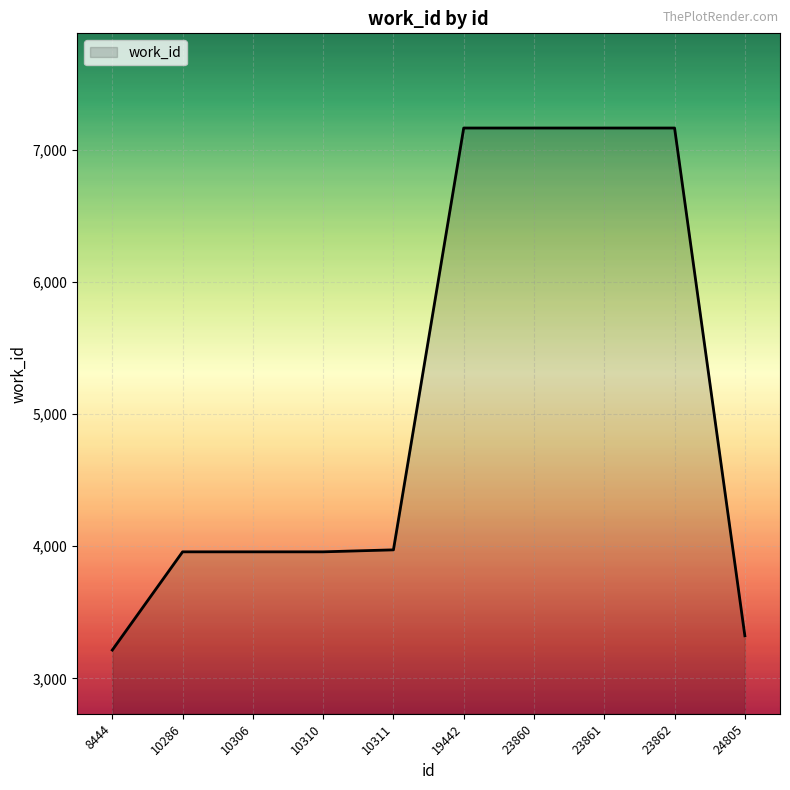

How many values are below 3972?

5